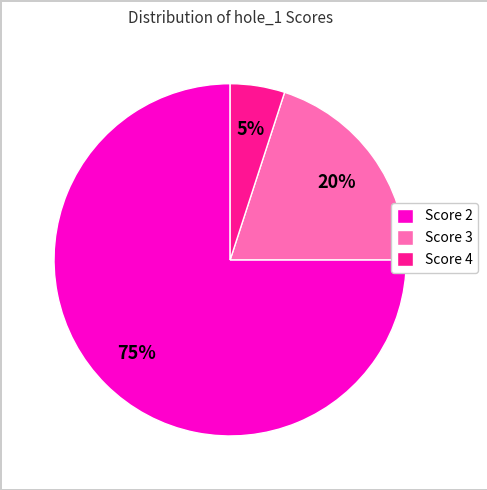

To the nearest percent, what is the difference between the largest and smallest slice percentages?

70%